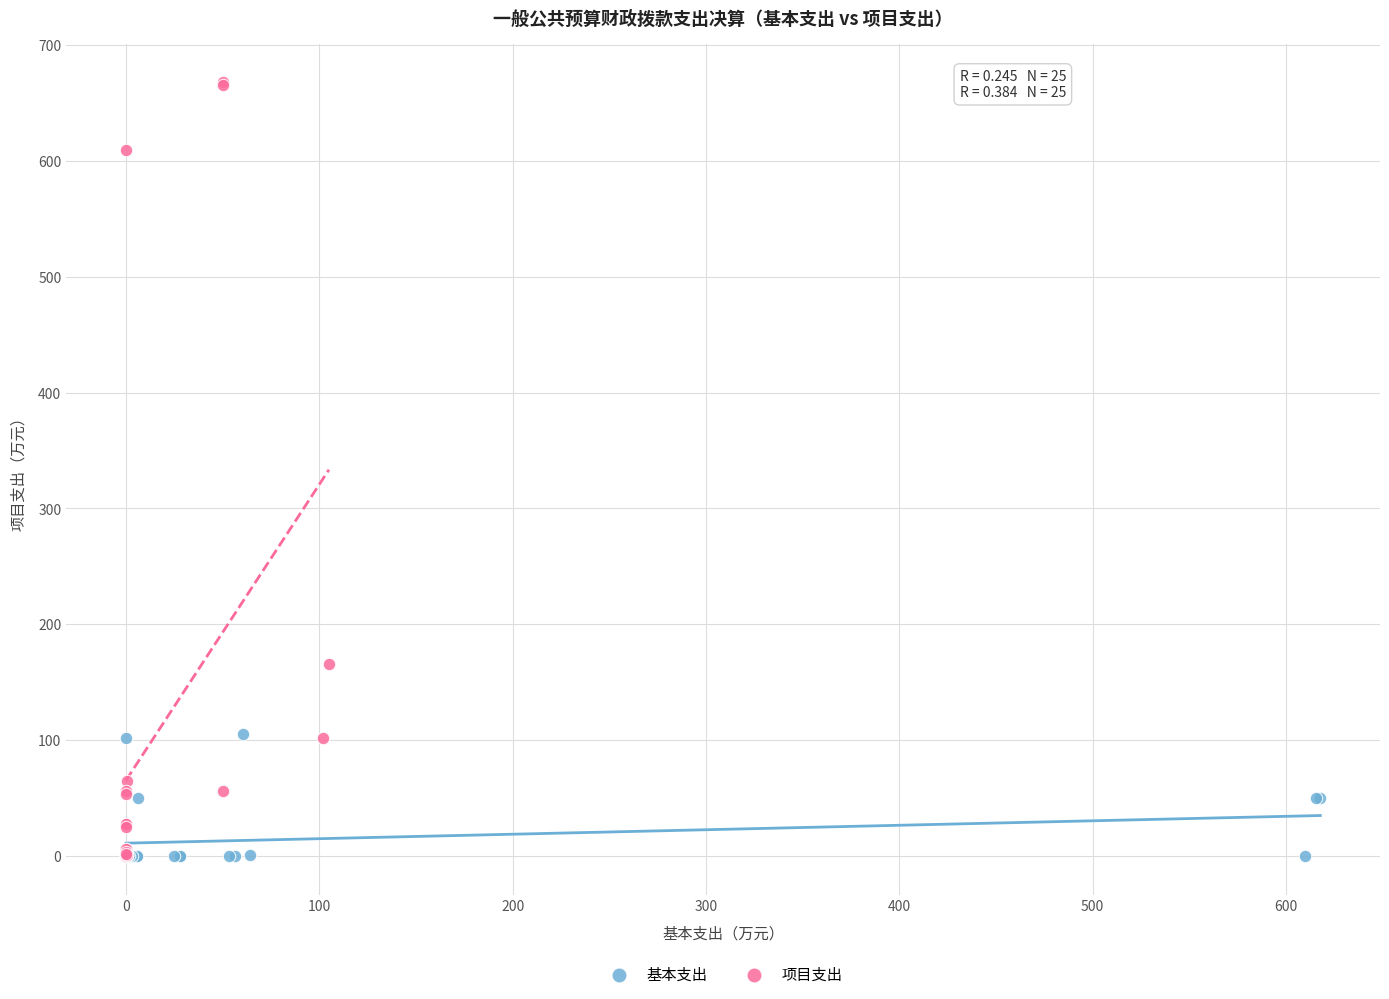

Which series reaches the maximum Y coordinate?

项目支出